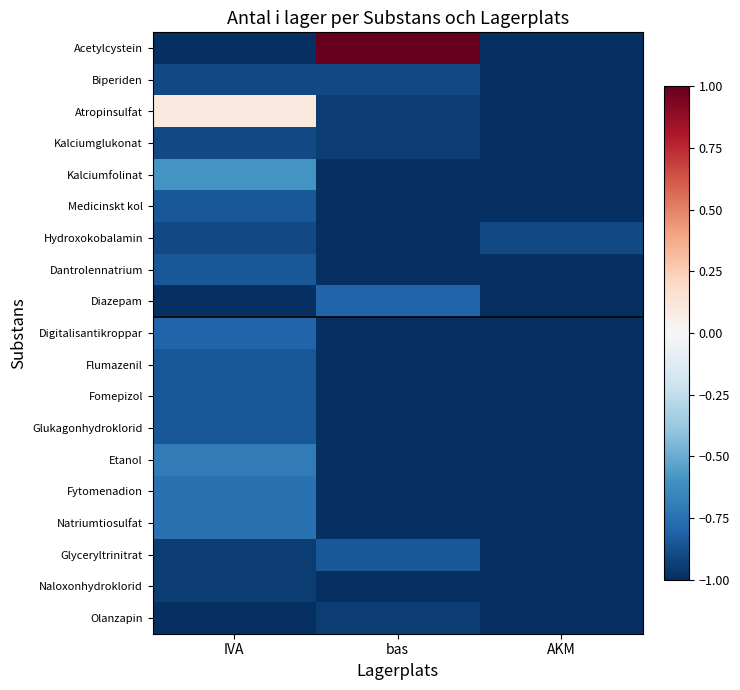

Rank the series by their maximum value, from highest to lowest.

Acetylcystein, Atropinsulfat, Kalciumfolinat, Etanol, Fytomenadion, Natriumtiosulfat, Diazepam, Digitalisantikroppar, Medicinskt kol, Dantrolennatrium, Flumazenil, Fomepizol, Glukagonhydroklorid, Glyceryltrinitrat, Biperiden, Kalciumglukonat, Hydroxokobalamin, Naloxonhydroklorid, Olanzapin